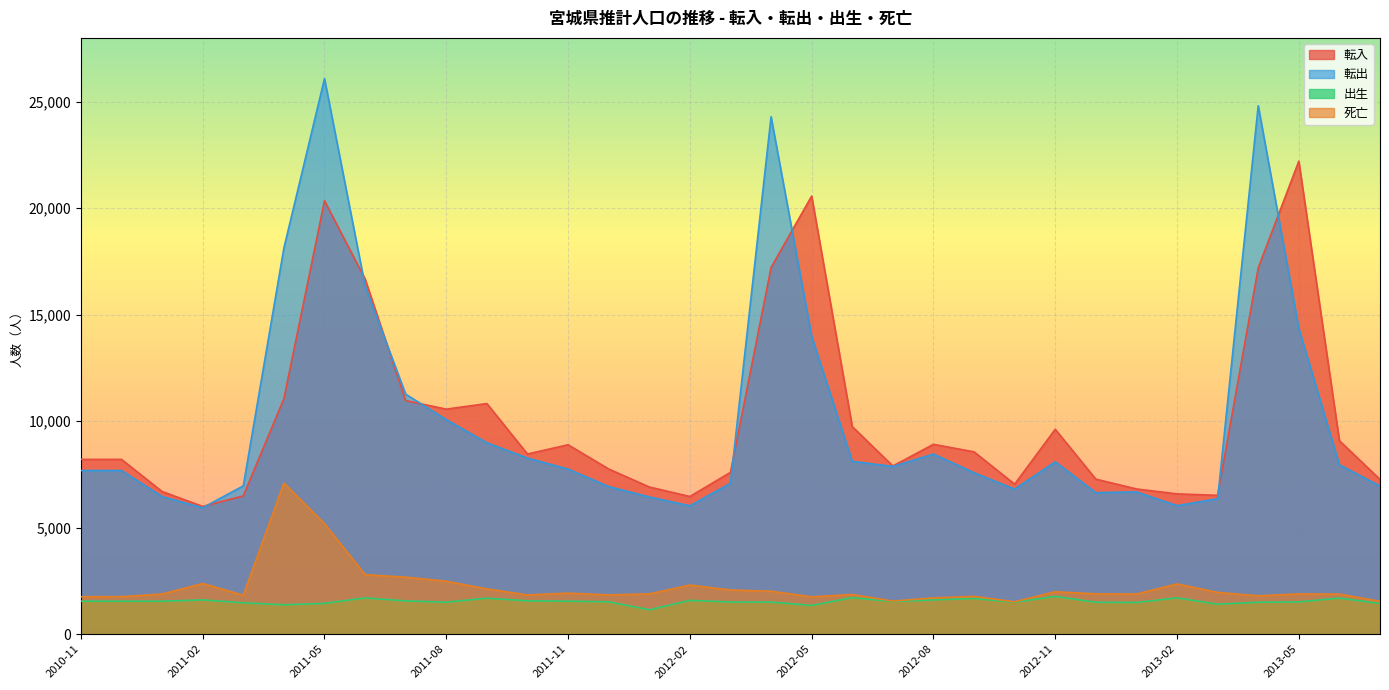

The value of 転出 at 2012-01 is 6447. True or false?

True